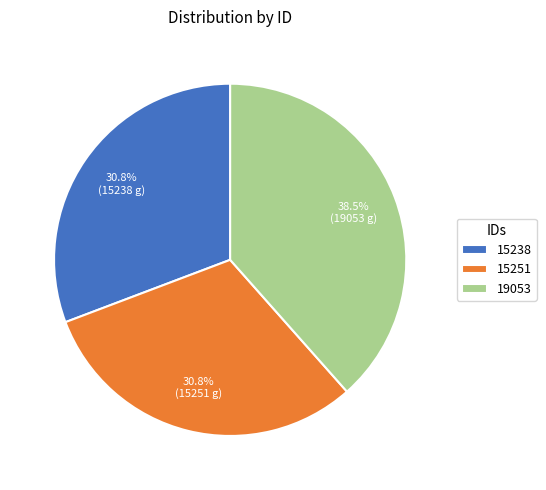

The 15251 slice represents 43% of the pie. True or false?

False